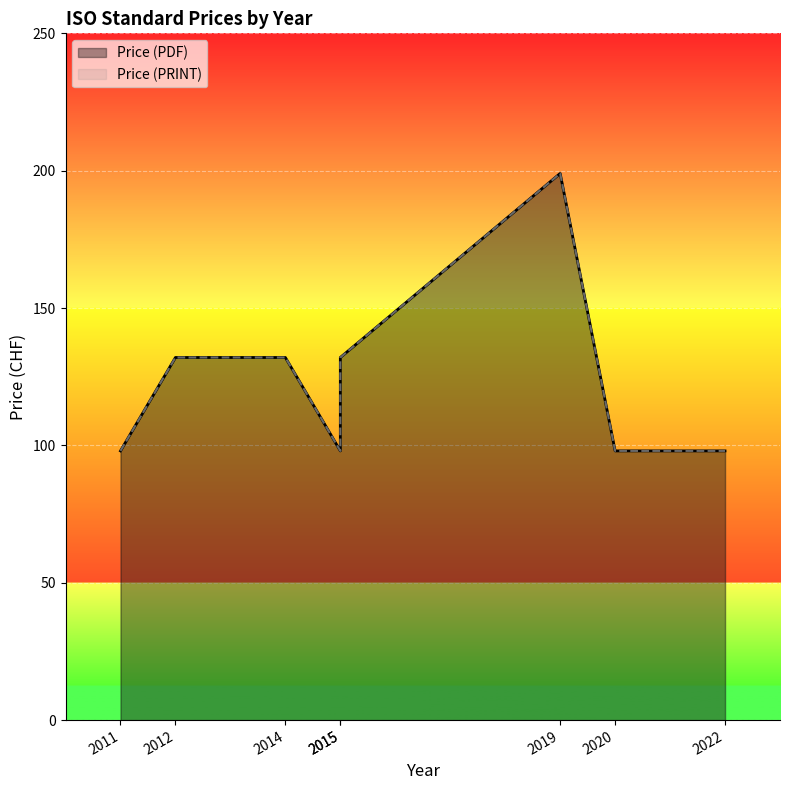

True or false: Price (PDF) and Price (PRINT) cross at least once.

False